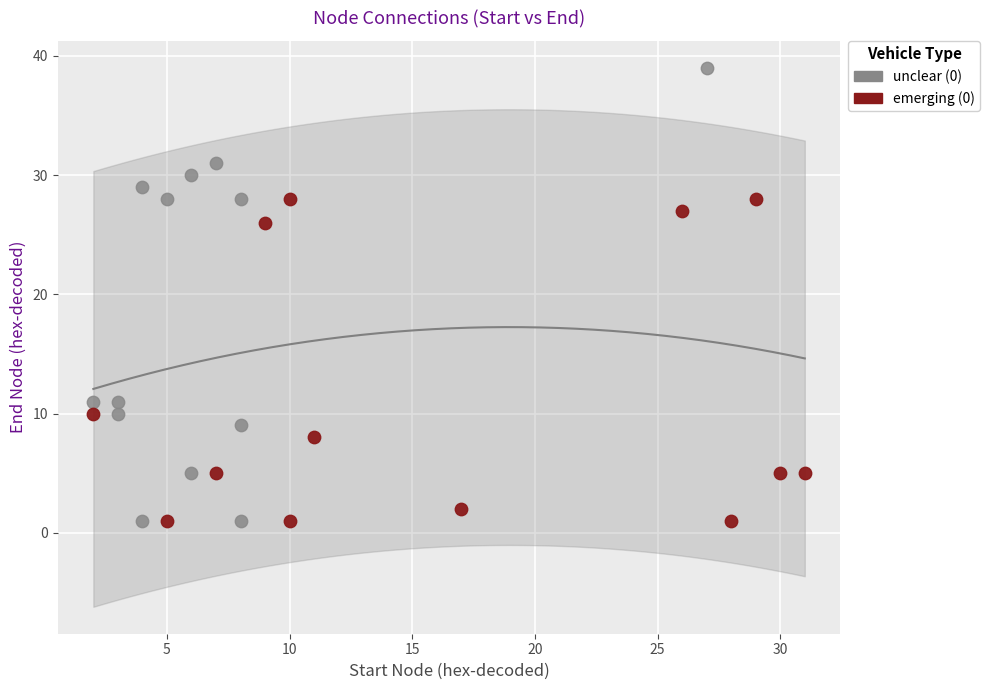

Which series reaches the maximum Y coordinate?

unclear (0)